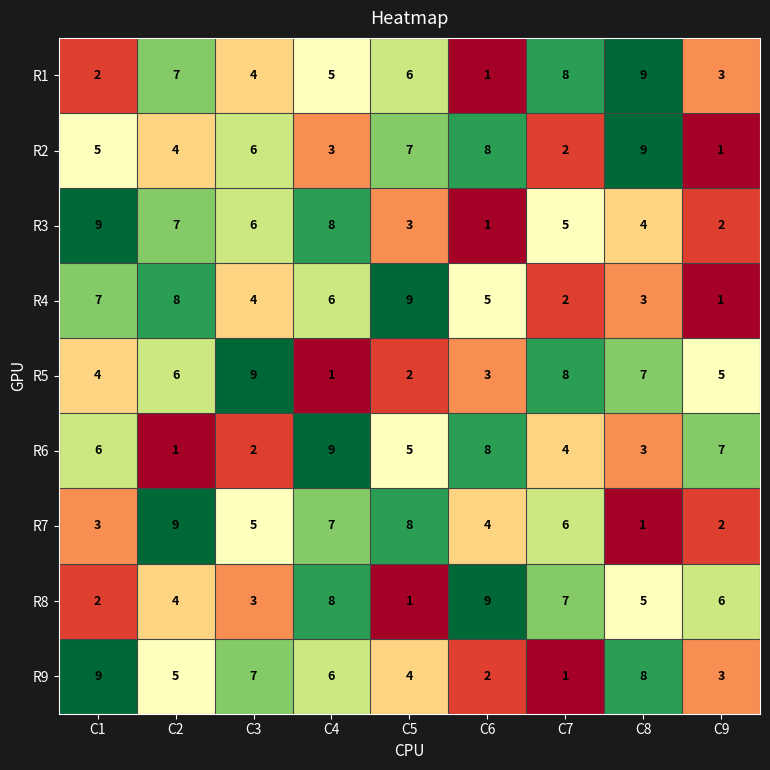

The R5 series shows 6 at C2. True or false?

True